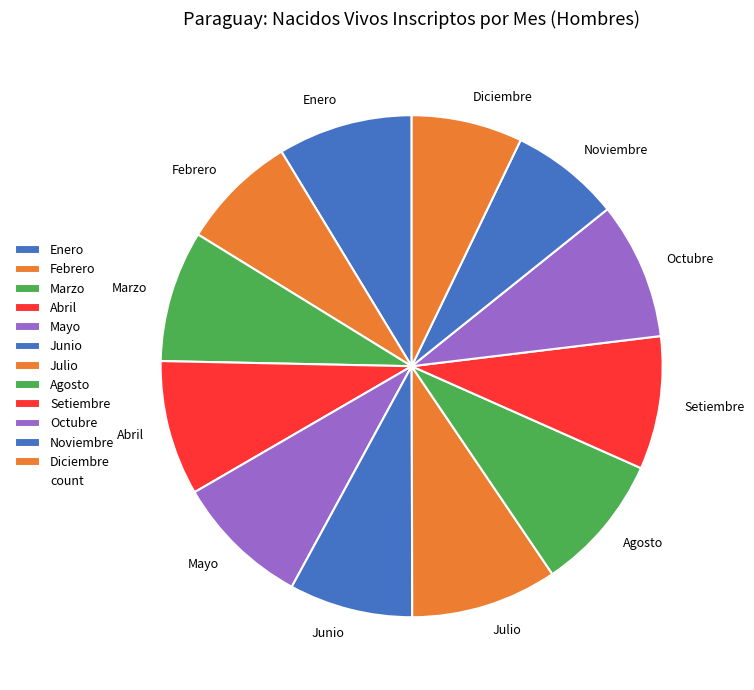

True or false: Agosto accounts for 3% of the total.

False